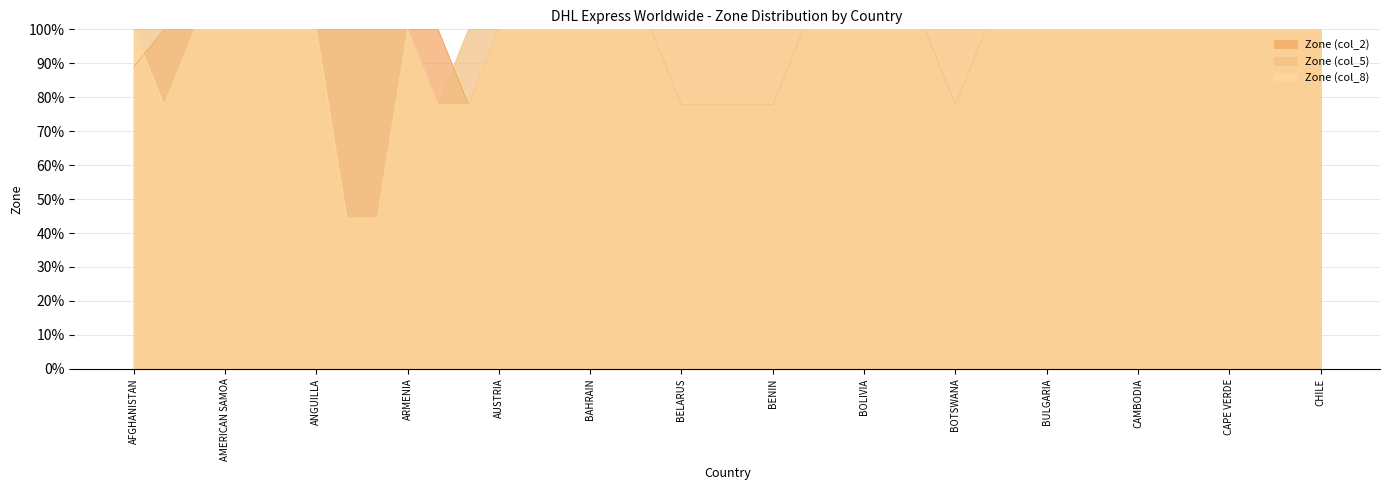

Which series has the largest total across all categories?

Zone (col_2)